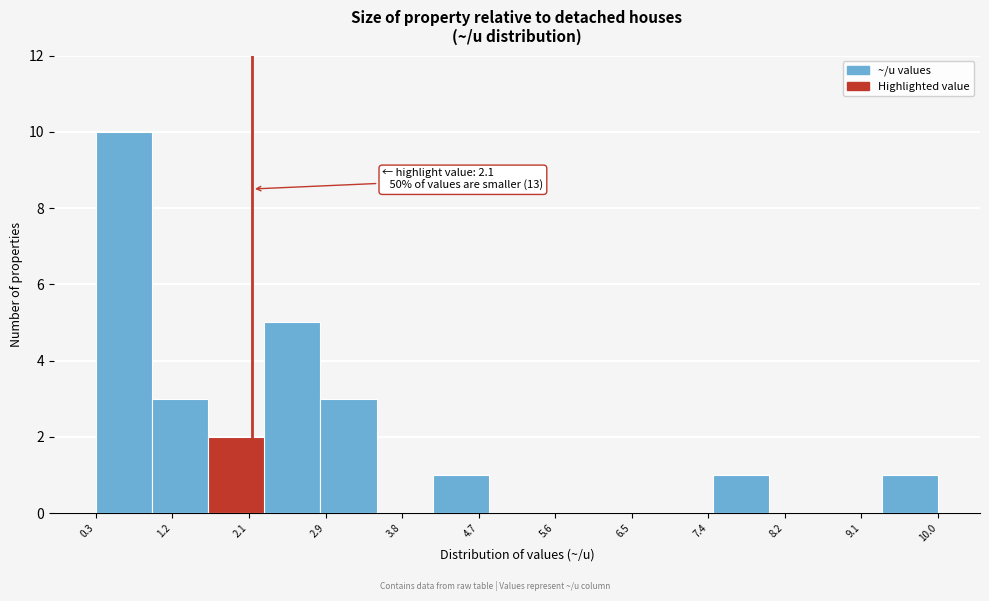

Over which range of the x-axis is the bar tallest?

0.3 to 0.9